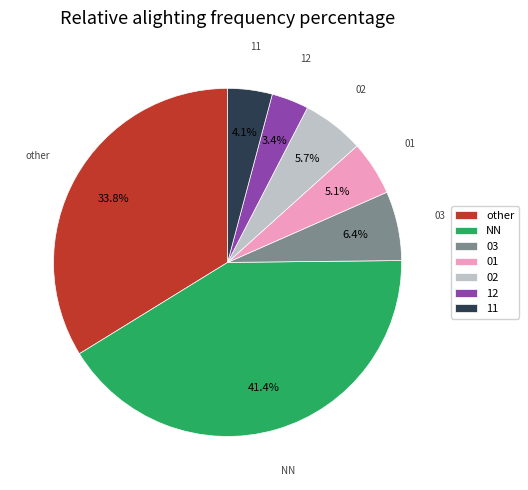

What percentage is the 11 slice, to the nearest percent?

4%